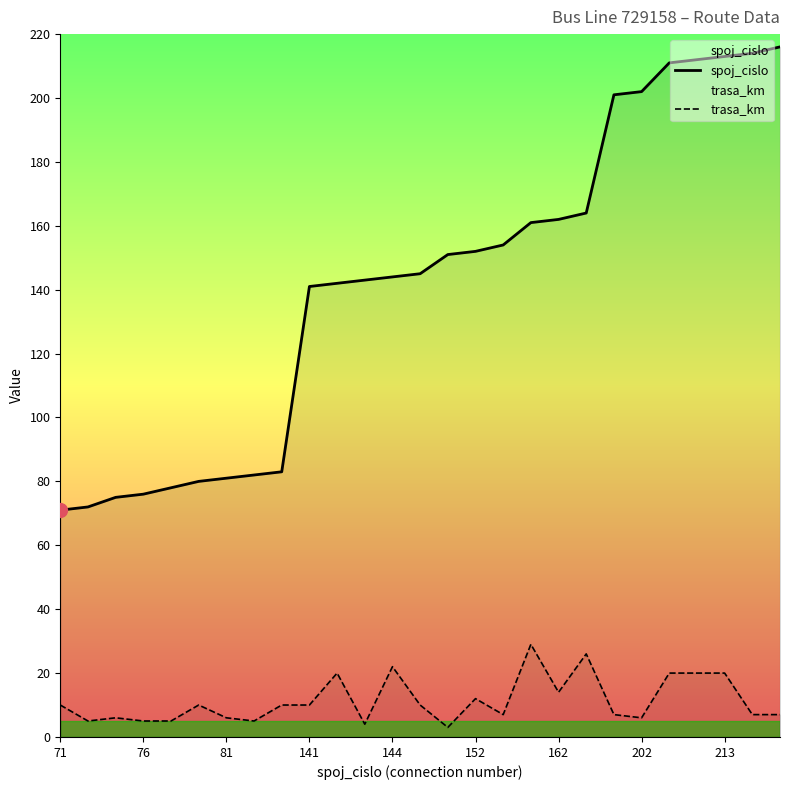

What is the difference between the maximum and minimum values in the spoj_cislo series?

145